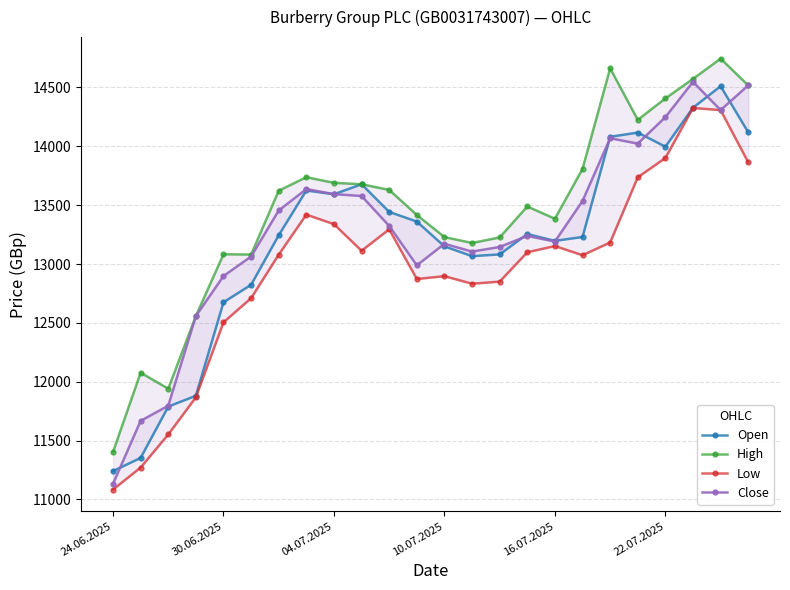

Reading right to left, transcribe all the data shown in this chart.

Open: 14119	14511	14328	13997	14117	14081	13230	13197	13255	13082	13067	13150	13361	13443	13678	13593	13625	13245	12824	12675	11881	11789	11353	11241
High: 14518	14745	14573	14407	14225	14663	13808	13385	13489	13226	13179	13229	13417	13630	13678	13690	13738	13623	13081	13083	12558	11941	12077	11403
Low: 13864	14308	14326	13901	13737	13183	13075	13153	13100	12851	12833	12897	12873	13295	13113	13339	13420	13080	12710	12505	11868	11552	11271	11084
Close: 14518	14308	14548	14248	14023	14069	13536	13191	13239	13145	13106	13172	12989	13324	13578	13594	13637	13455	13064	12898	12558	11796	11668	11132